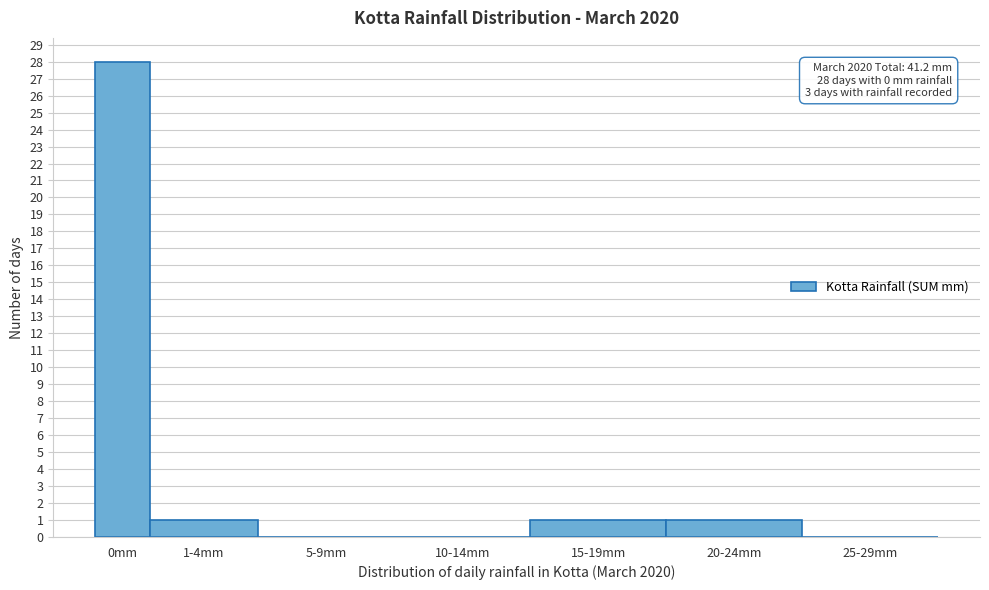

Reading left to right, transcribe all the data shown in this chart.

0mm=28	1-4mm=1	5-9mm=0	10-14mm=0	15-19mm=1	20-24mm=1	25-29mm=0